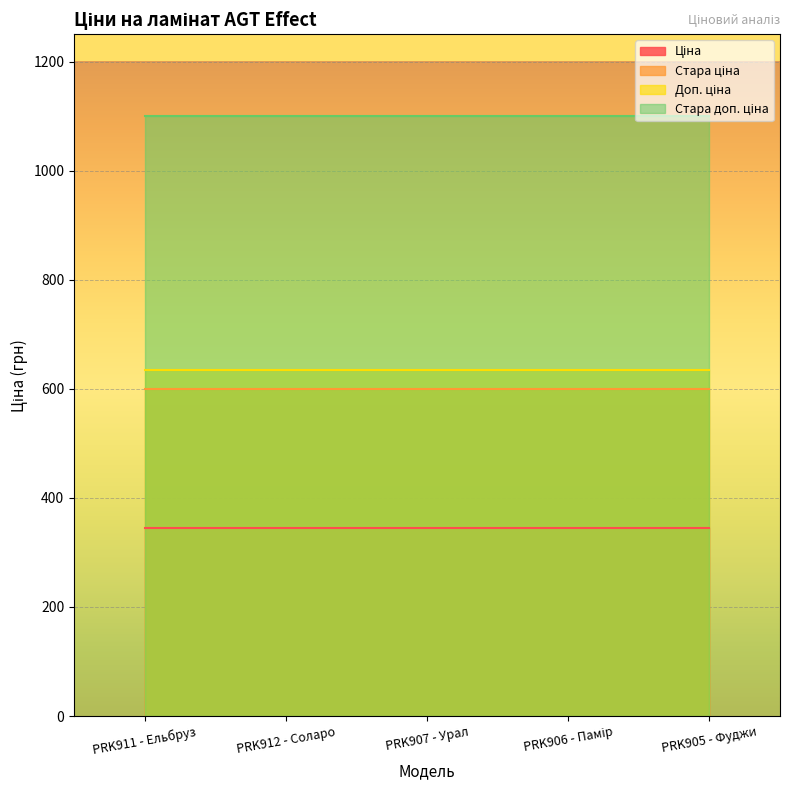

Is the value of Ціна at PRK905 - Фуджи greater than the value of Стара ціна at PRK907 - Урал?

No